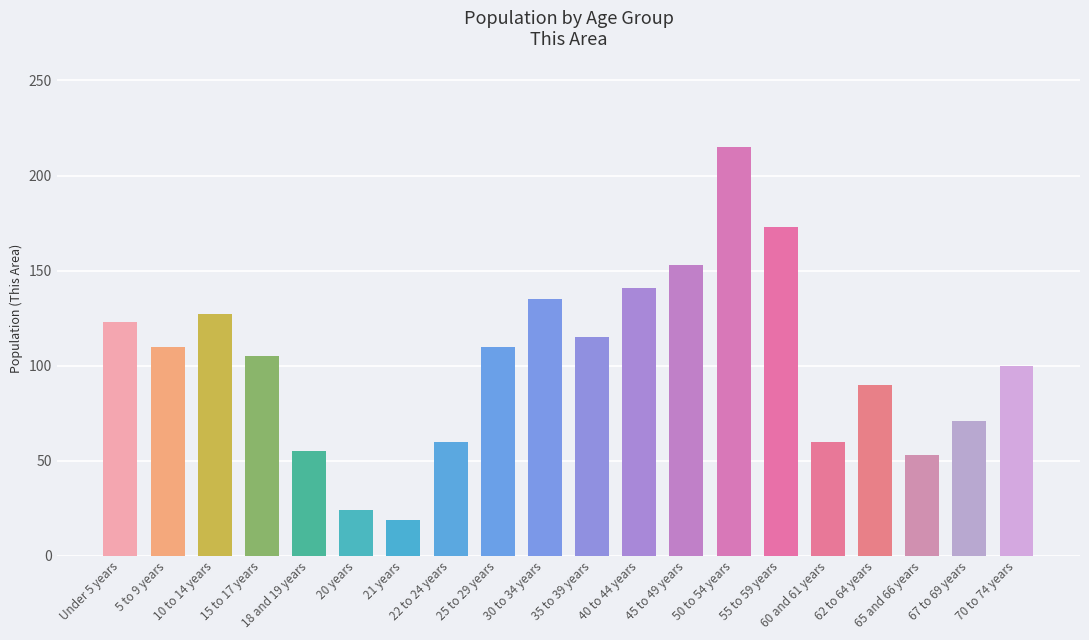

Reading right to left, list all the values displayed in this chart.

70 to 74 years=100	67 to 69 years=71	65 and 66 years=53	62 to 64 years=90	60 and 61 years=60	55 to 59 years=173	50 to 54 years=215	45 to 49 years=153	40 to 44 years=141	35 to 39 years=115	30 to 34 years=135	25 to 29 years=110	22 to 24 years=60	21 years=19	20 years=24	18 and 19 years=55	15 to 17 years=105	10 to 14 years=127	5 to 9 years=110	Under 5 years=123